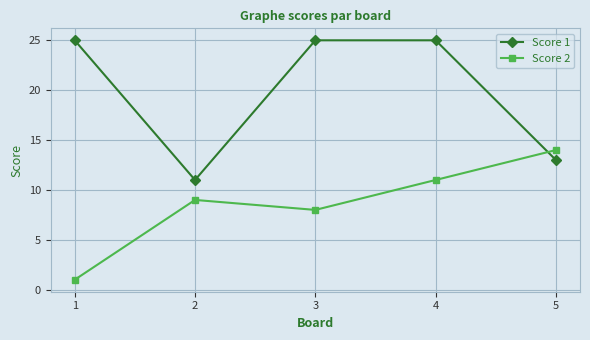

How many values in the Score 2 series are below 9?

2